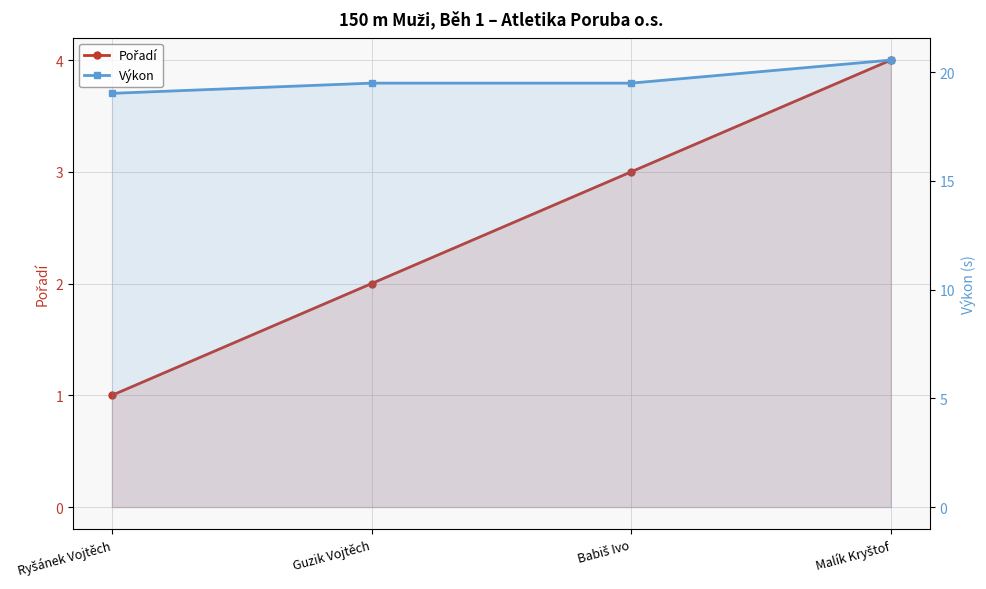

Which series changed the most between Guzik Vojtěch and Malík Kryštof?

Pořadí